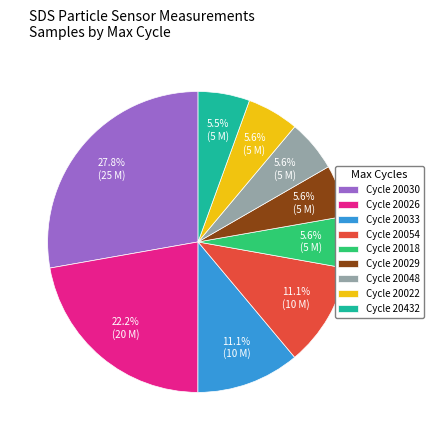

Approximately how many times larger is the value at Cycle 20432 compared to Cycle 20022?

1.0